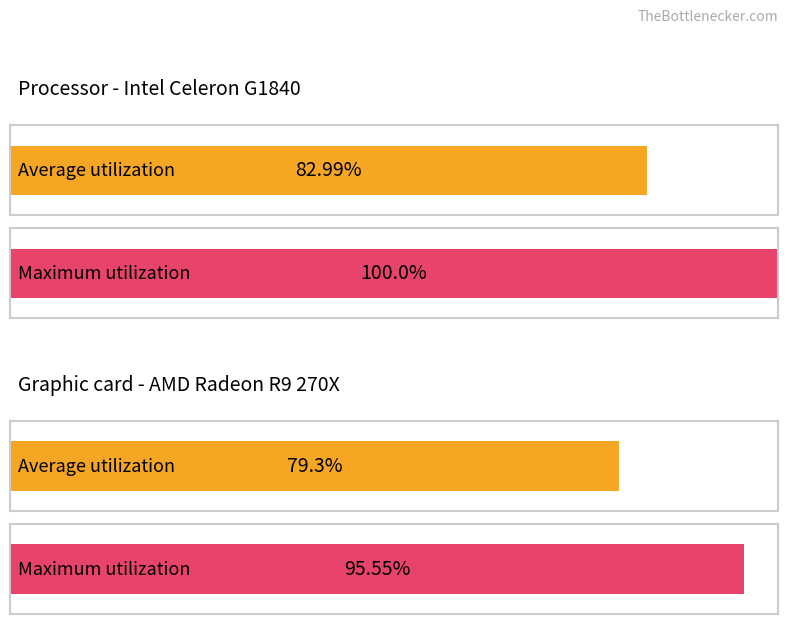

What are all the series names shown in the legend?

Average utilization, Maximum utilization